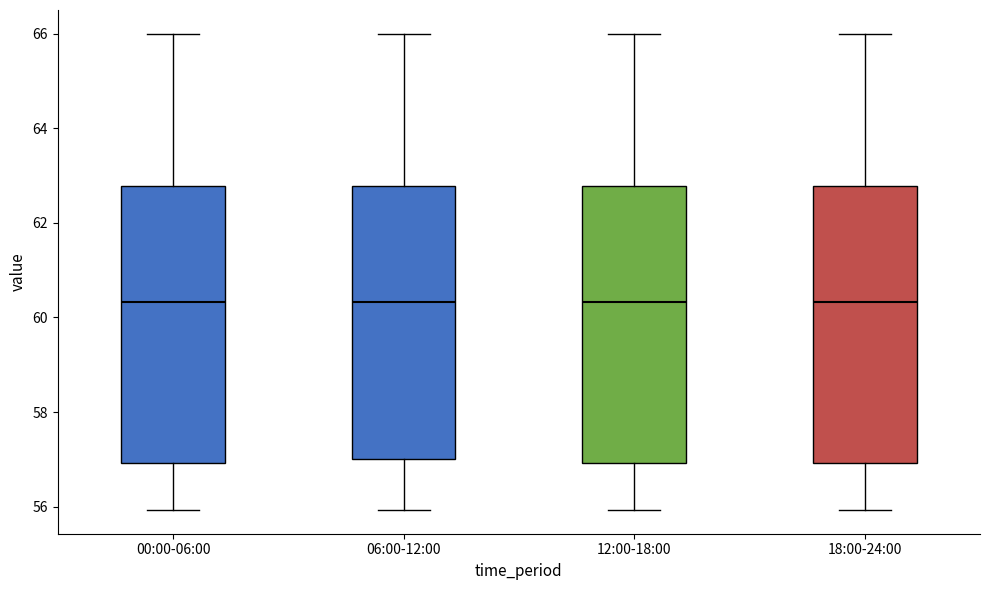

Where does the median line of the box for 18:00-24:00 sit on the y-axis? The values are not printed on the chart, so give them approximately, as read against the axis.

60.4